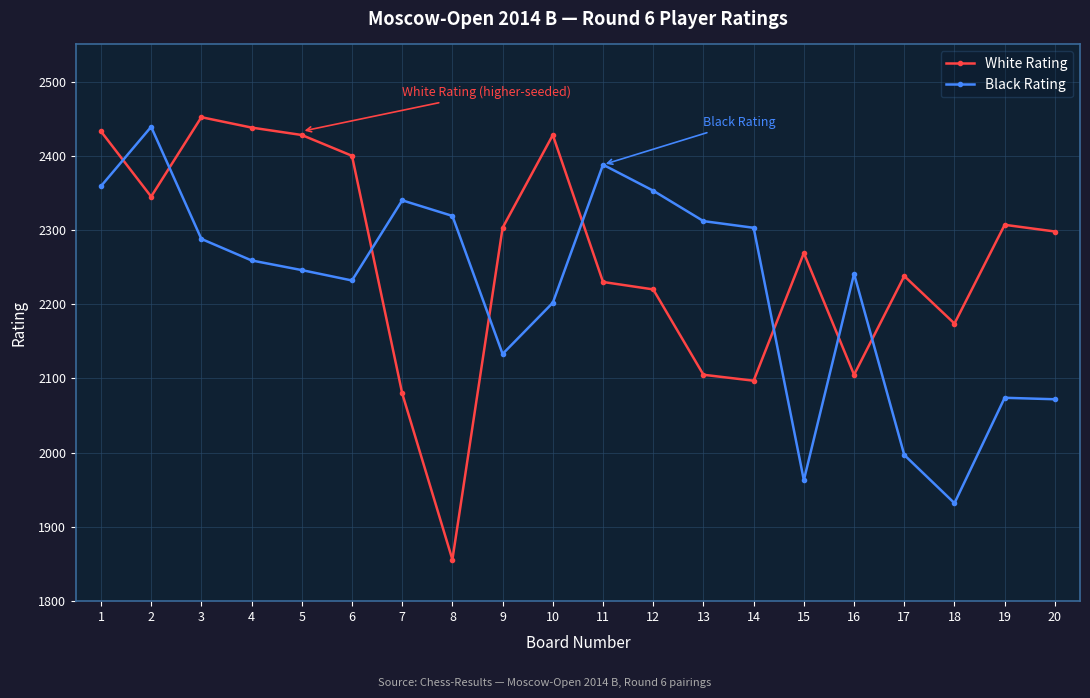

What are all the series names shown in the legend?

White Rating, Black Rating